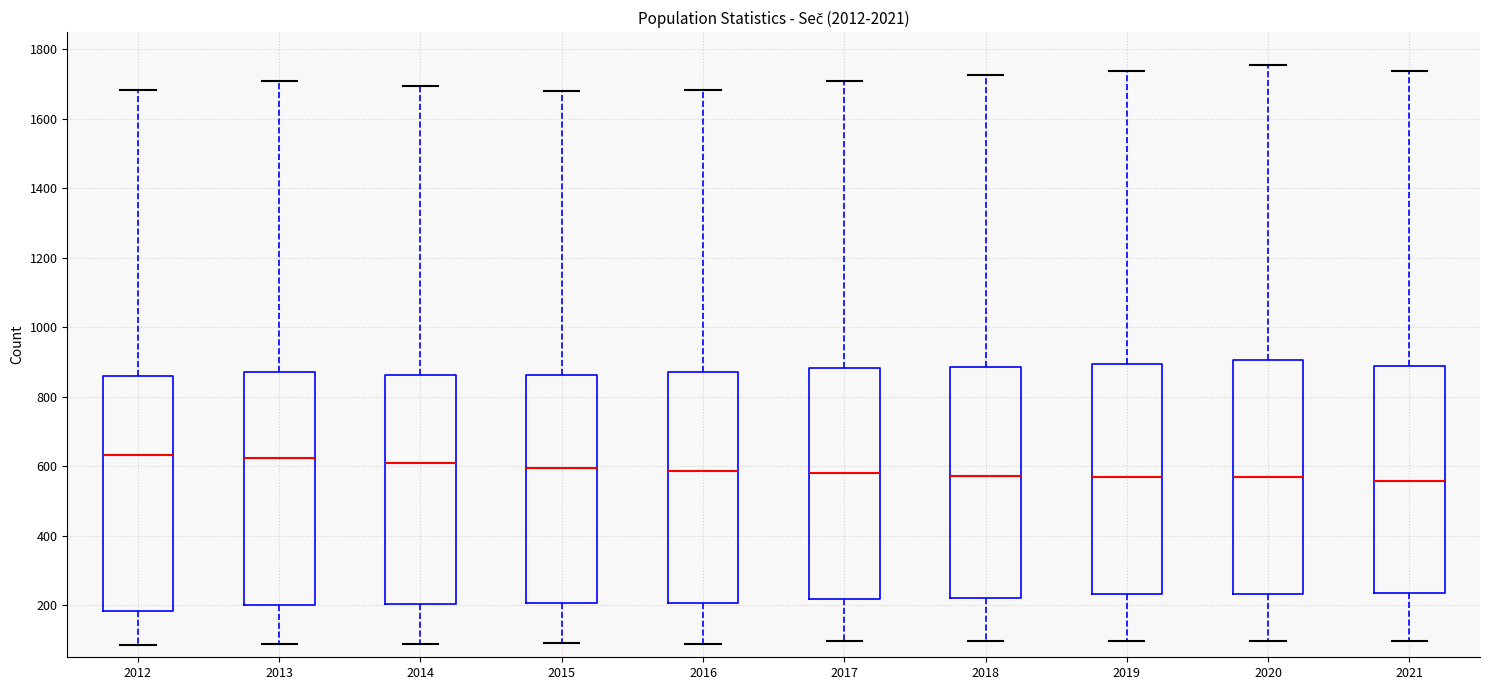

Where is the lower edge of the box at x = 2018 on the y-axis? The values are not printed on the chart, so give them approximately, as read against the axis.

220